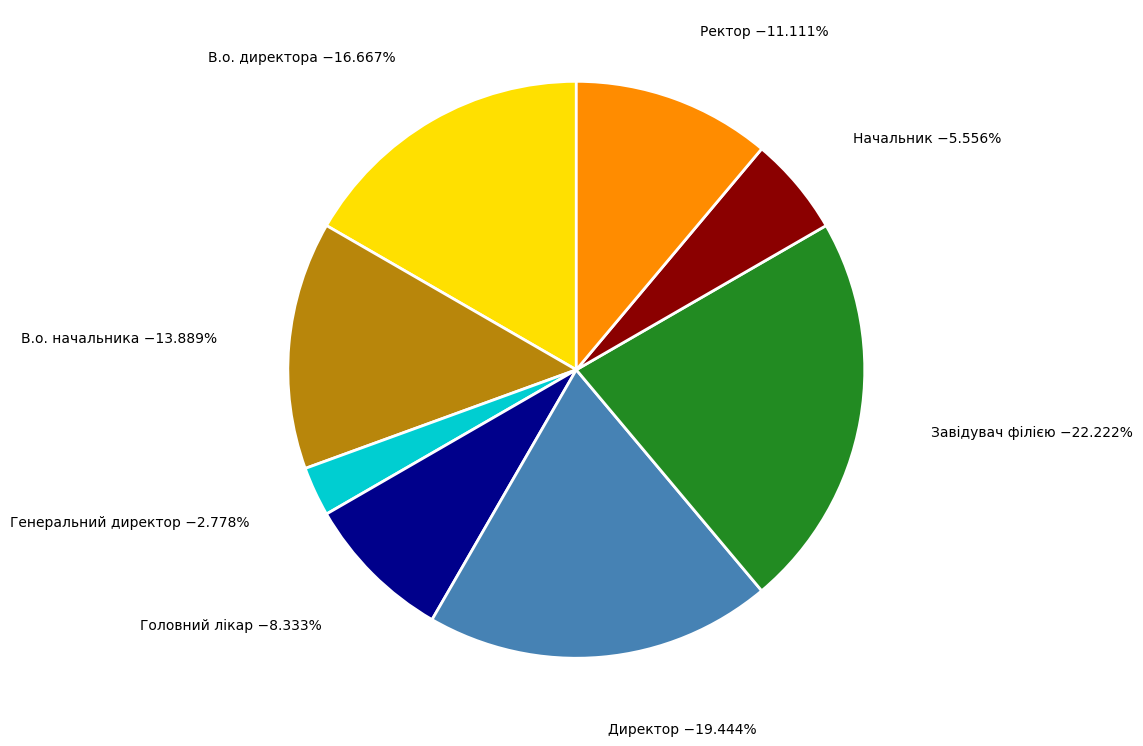

Does any single category account for the majority?

No